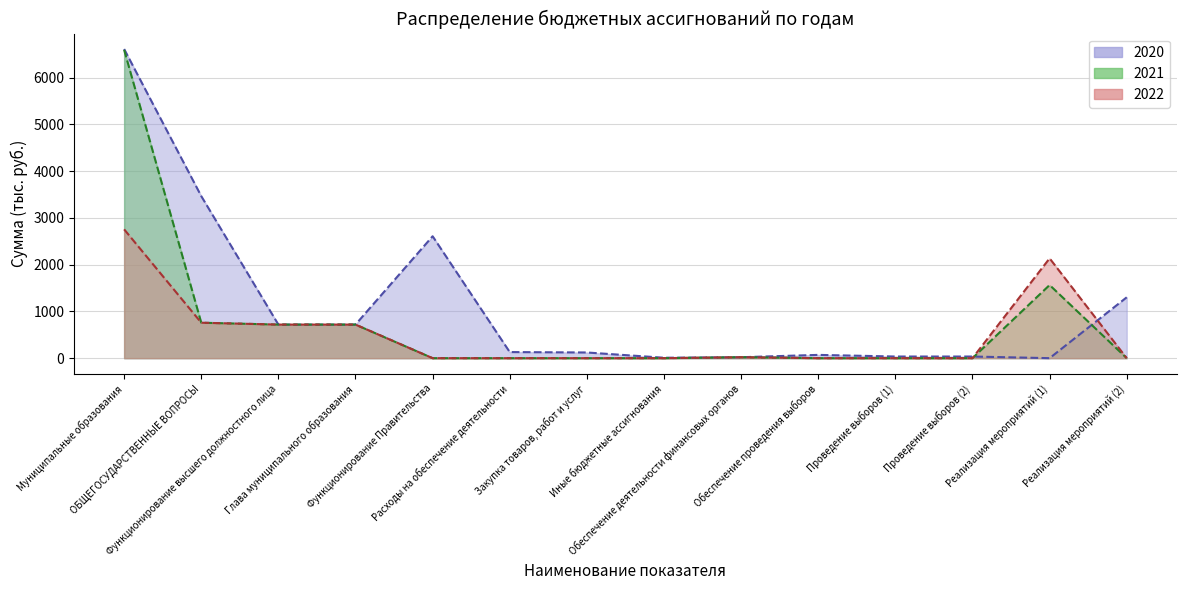

How many lines are shown in the chart?

3